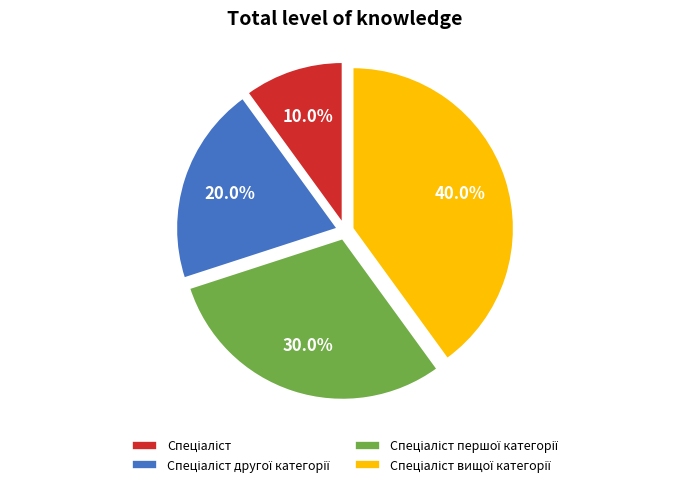

To the nearest percent, what is the average slice percentage?

25%